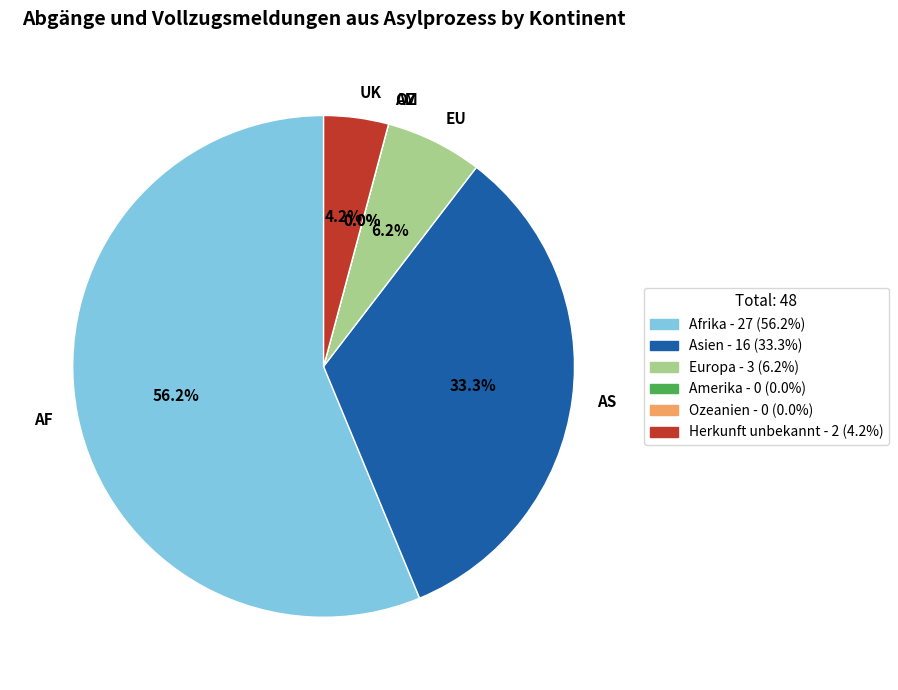

Count the number of slices in the pie.

6